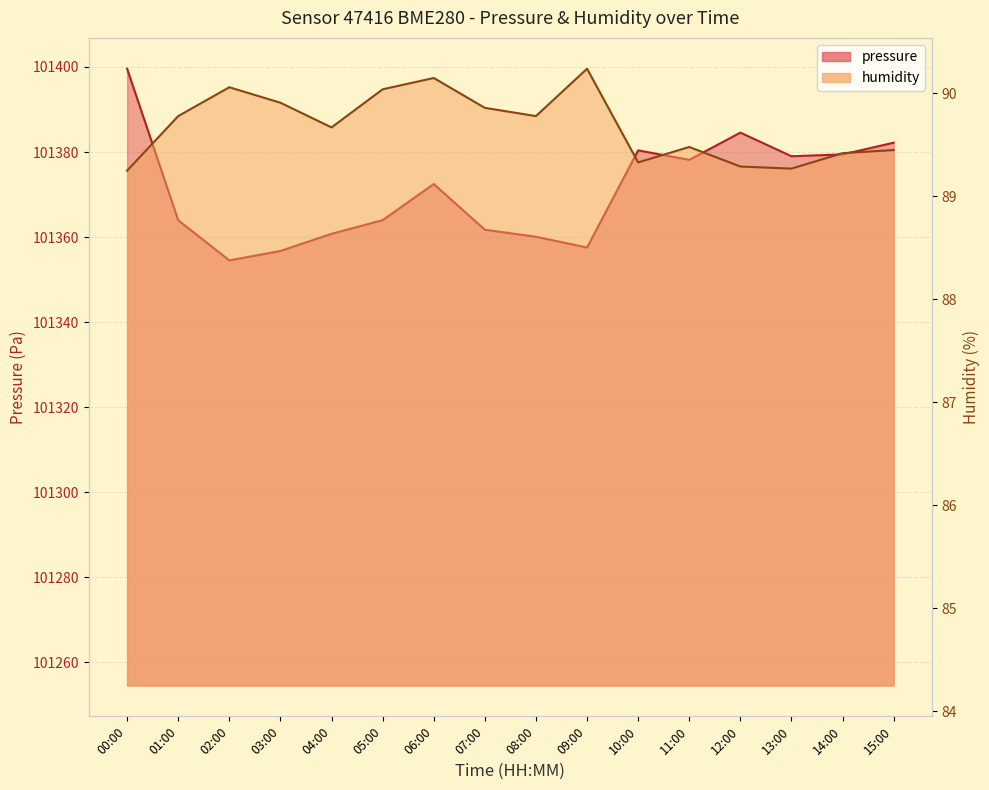

At which label does pressure first exceed 101372?

00:00